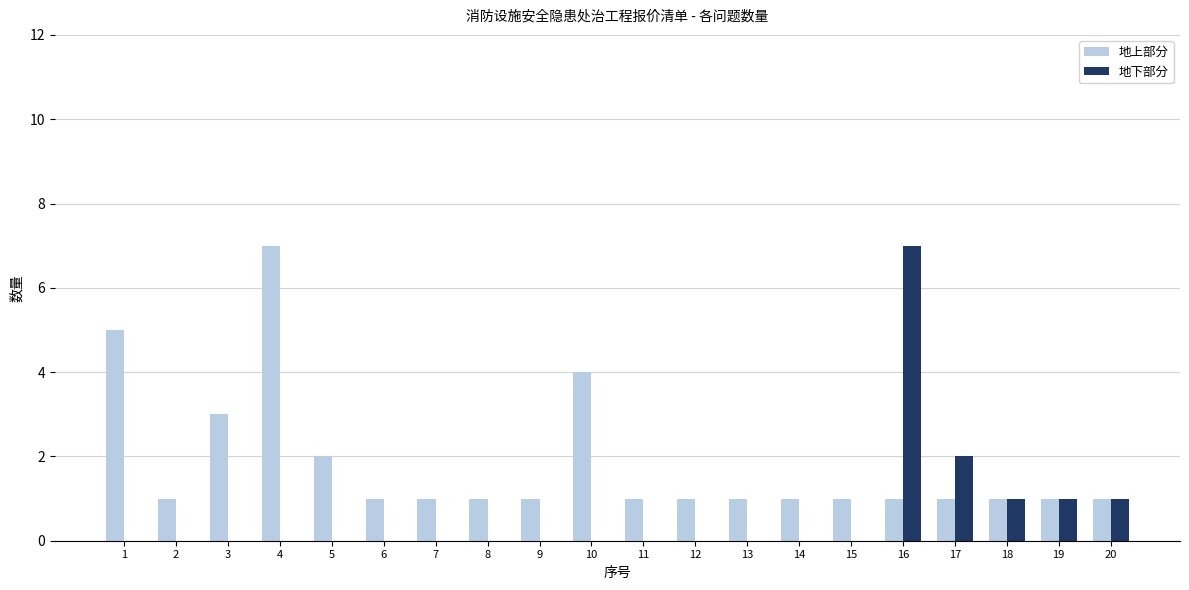

The 地上部分 series shows 1 at 15. True or false?

True